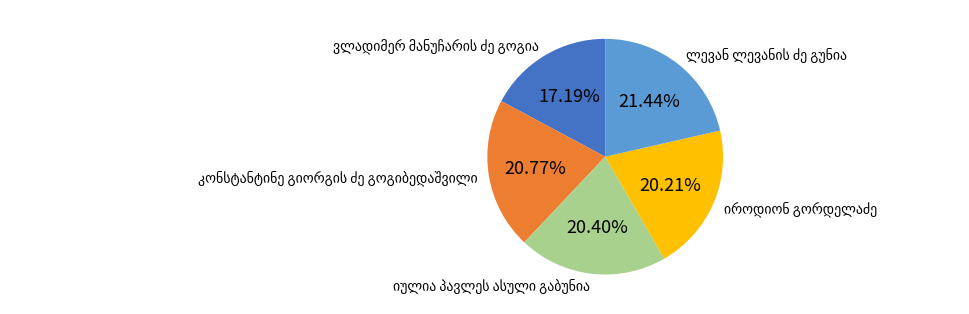

Is there any slice that represents more than half of the pie?

No